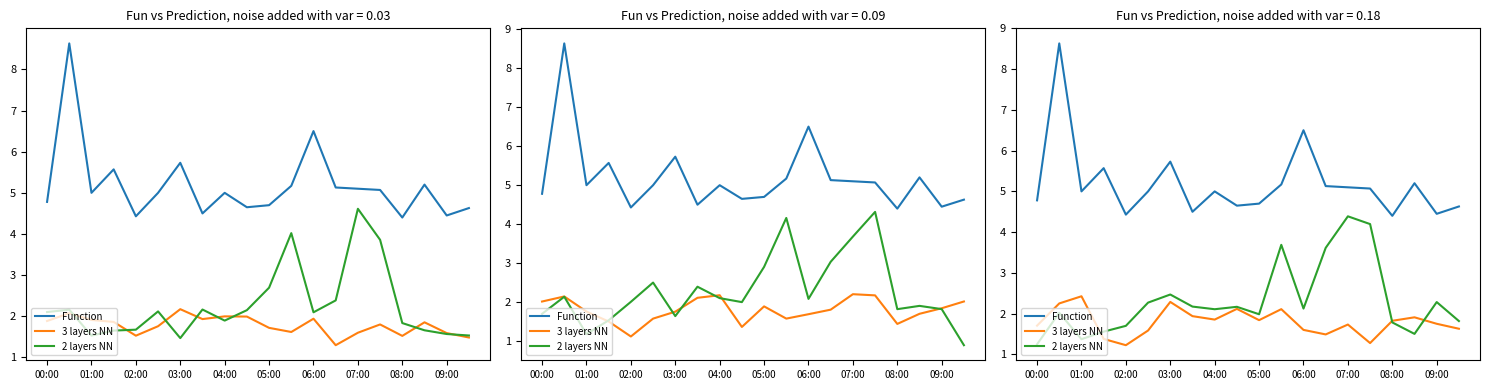

Reading left to right, list all the values displayed in this chart.

Function: 4.8	8.6	5.0	5.6	4.4	5.0	5.7	4.5	5.0	4.7	4.7	5.2	6.5	5.1	5.1	5.1	4.4	5.2	4.5	4.6
3 layers NN: 1.7	2.3	2.4	1.4	1.2	1.6	2.3	1.9	1.9	2.1	1.8	2.1	1.6	1.5	1.7	1.3	1.8	1.9	1.8	1.6
2 layers NN: 1.2	2.0	1.4	1.6	1.7	2.3	2.5	2.2	2.1	2.2	2.0	3.7	2.1	3.6	4.4	4.2	1.8	1.5	2.3	1.8